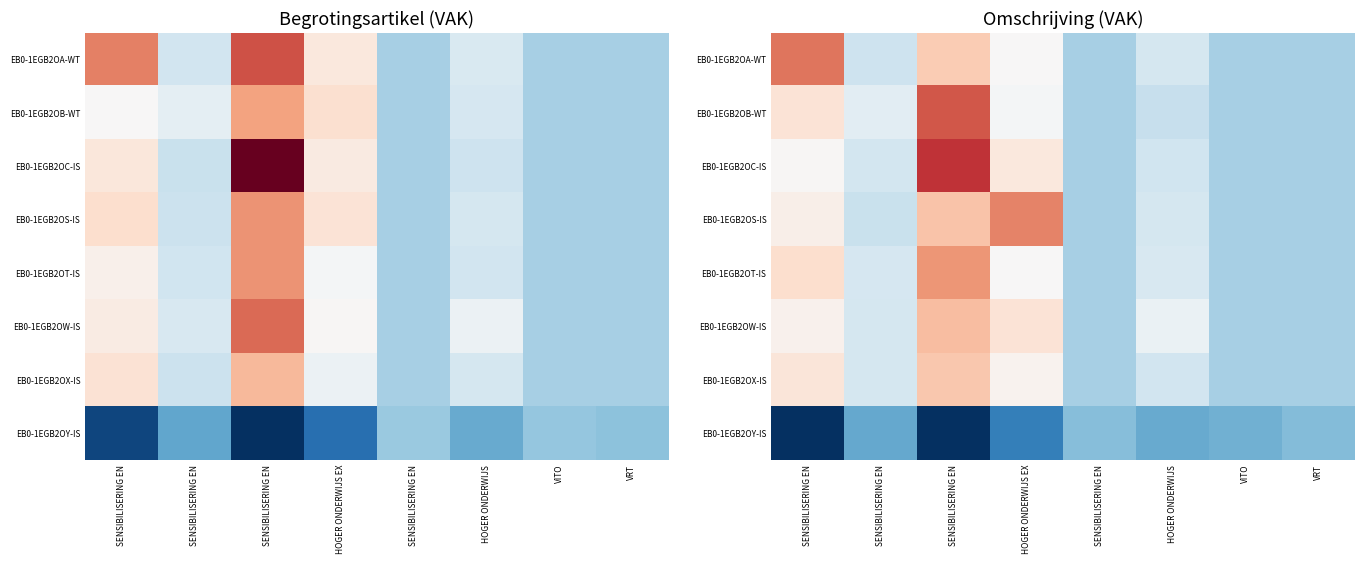

What is the total value across all series at SENSIBILISERING EN?

8926.9